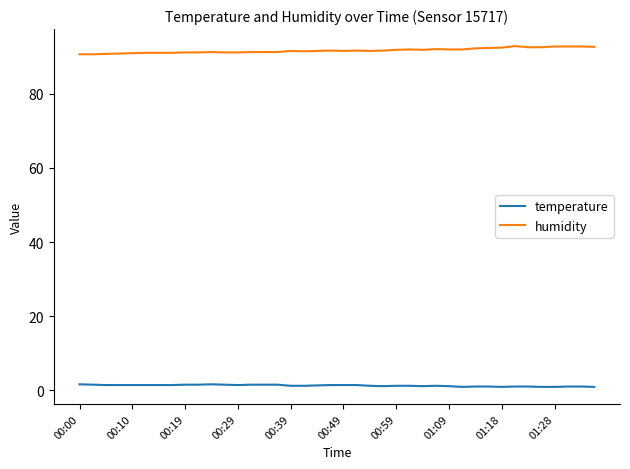

Which series has the largest range (max minus min)?

humidity